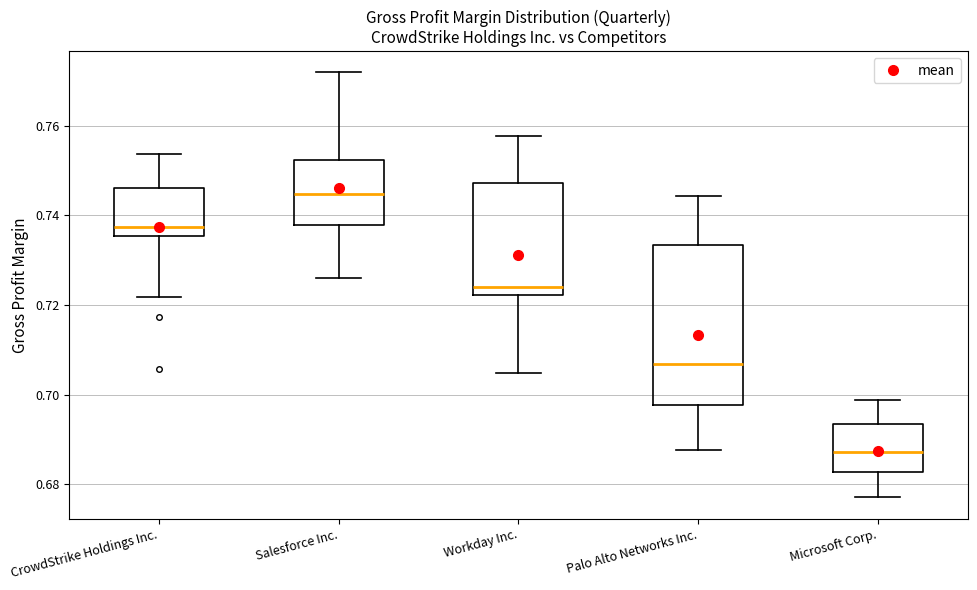

Comparing the boxes themselves (not the whiskers), which one is the tallest?

Palo Alto Networks Inc.